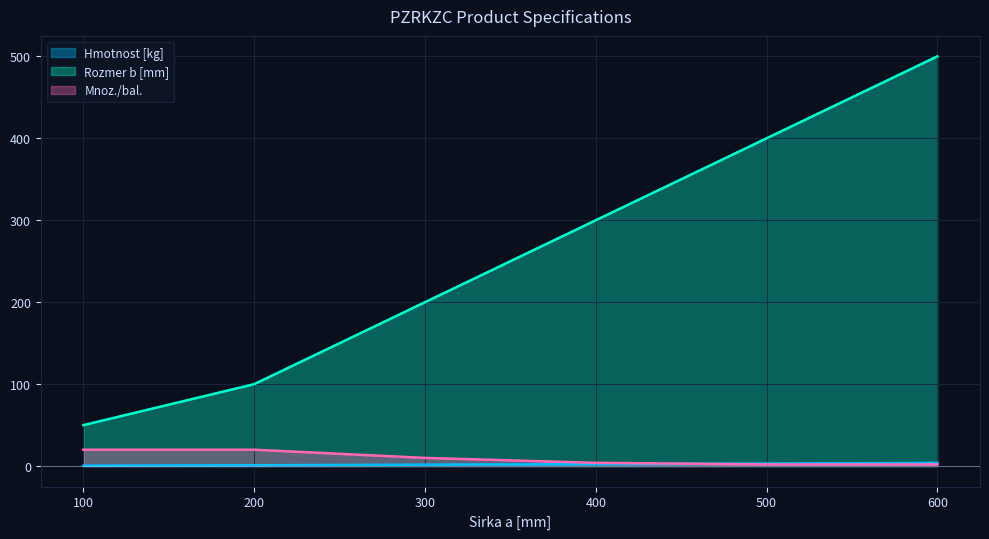

At which label is Rozmer b [mm] closest to 275?

400